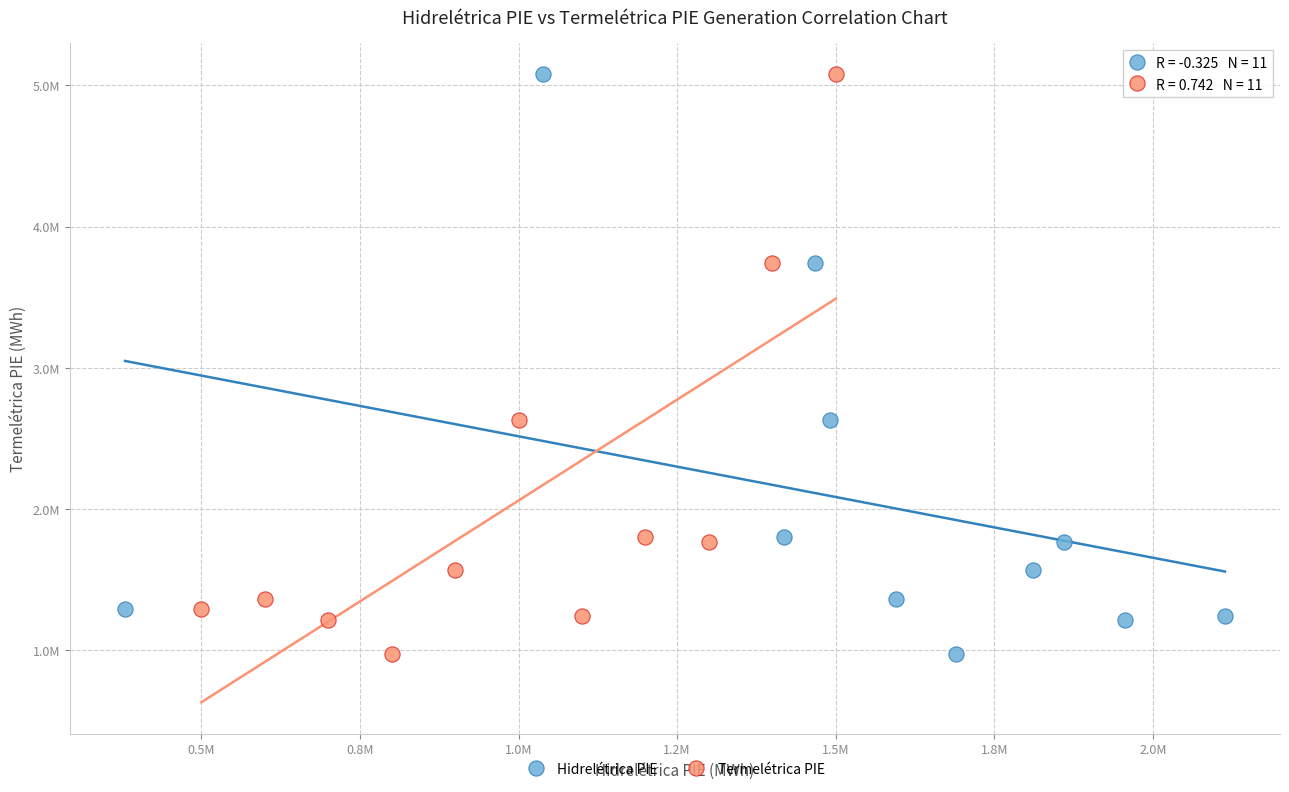

What are all the series names shown in the legend?

Hidrelétrica PIE, Termelétrica PIE